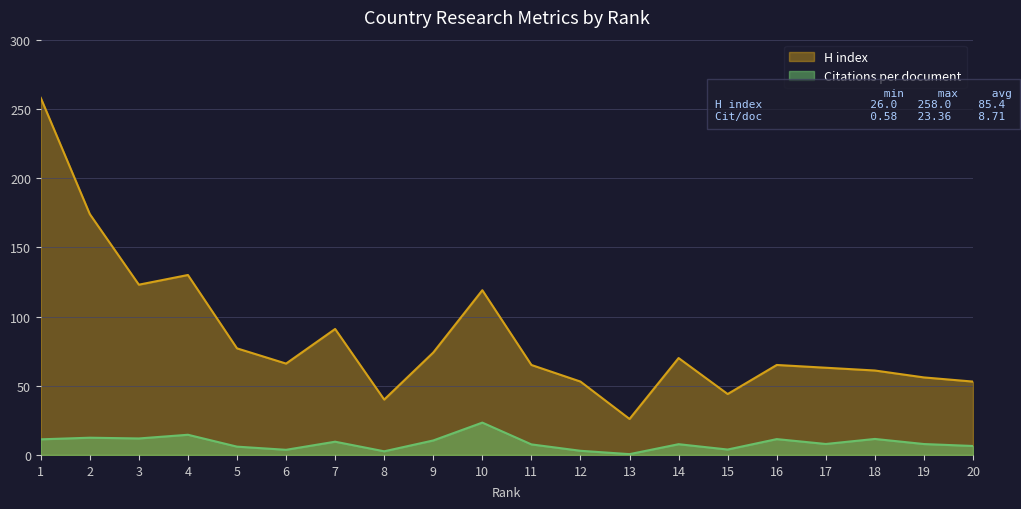

What is the difference between the second highest and second lowest values in the Citations per document series?

11.9